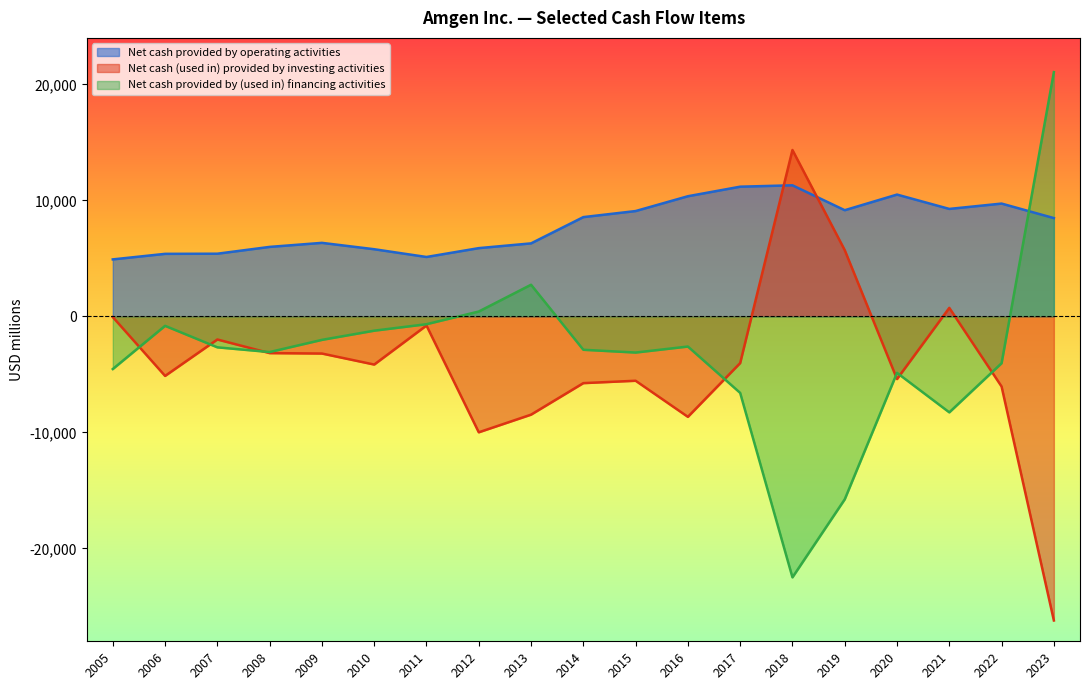

Reading left to right, list all the values displayed in this chart.

Net cash provided by operating activities: 2023=8471	2022=9721	2021=9261	2020=10497	2019=9150	2018=11296	2017=11177	2016=10354	2015=9077	2014=8555	2013=6291	2012=5882	2011=5119	2010=5787	2009=6336	2008=5988	2007=5401	2006=5389	2005=4911
Net cash (used in) provided by investing activities: 2023=-26204	2022=-6044	2021=733	2020=-5401	2019=5709	2018=14339	2017=-4024	2016=-8658	2015=-5547	2014=-5752	2013=-8469	2012=-9990	2011=-786	2010=-4152	2009=-3202	2008=-3165	2007=-1992	2006=-5131	2005=-59
Net cash provided by (used in) financing activities: 2023=21048	2022=-4037	2021=-8271	2020=-4867	2019=-15767	2018=-22490	2017=-6594	2016=-2599	2015=-3117	2014=-2877	2013=2726	2012=419	2011=-674	2010=-1232	2009=-2024	2008=-3073	2007=-2668	2006=-815	2005=-4538